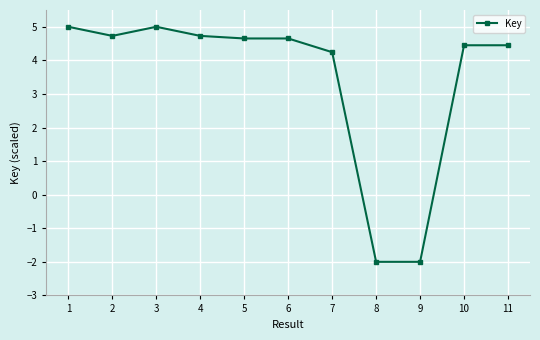

How many data points are less than 4?

2